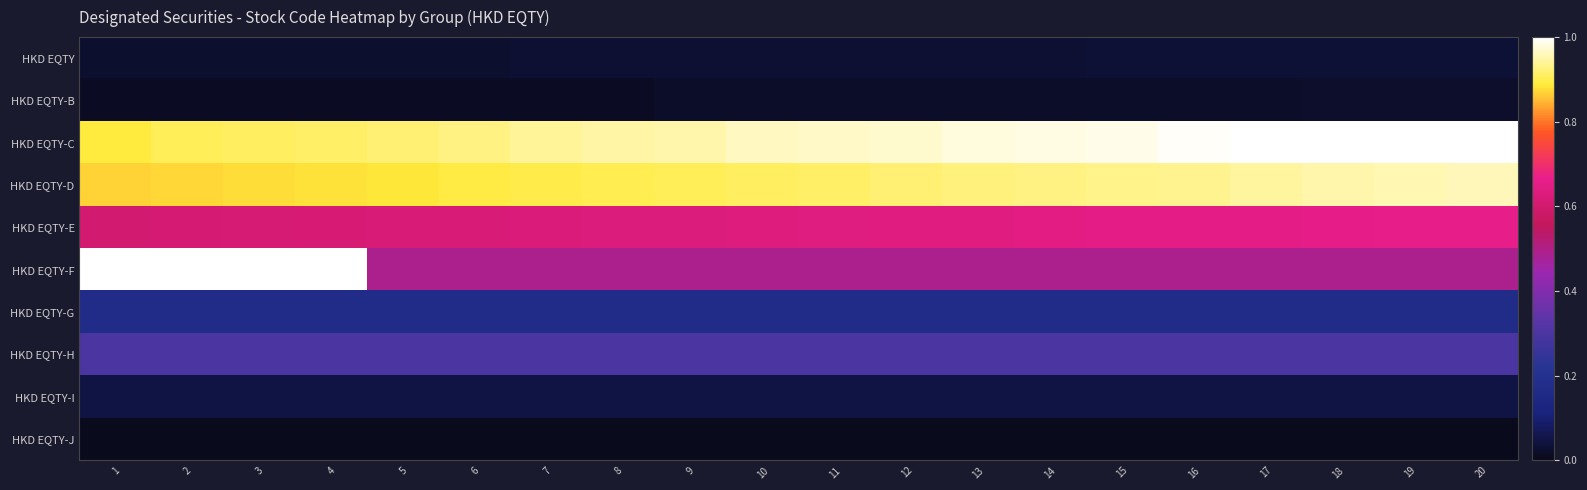

Which series has the widest spread of values?

HKD EQTY-F